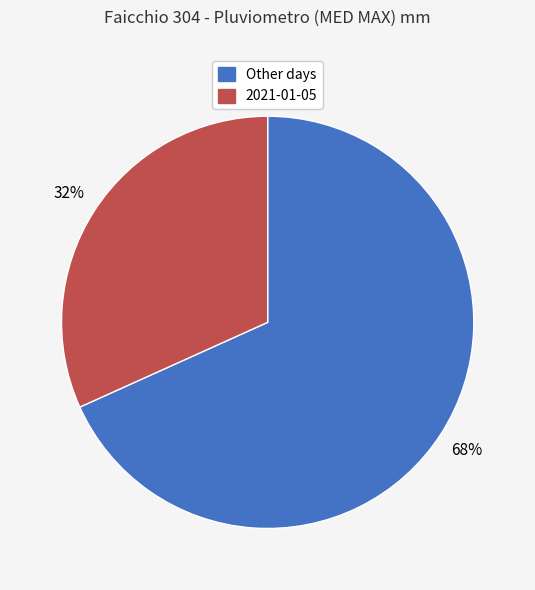

How many slices are in this pie chart?

2